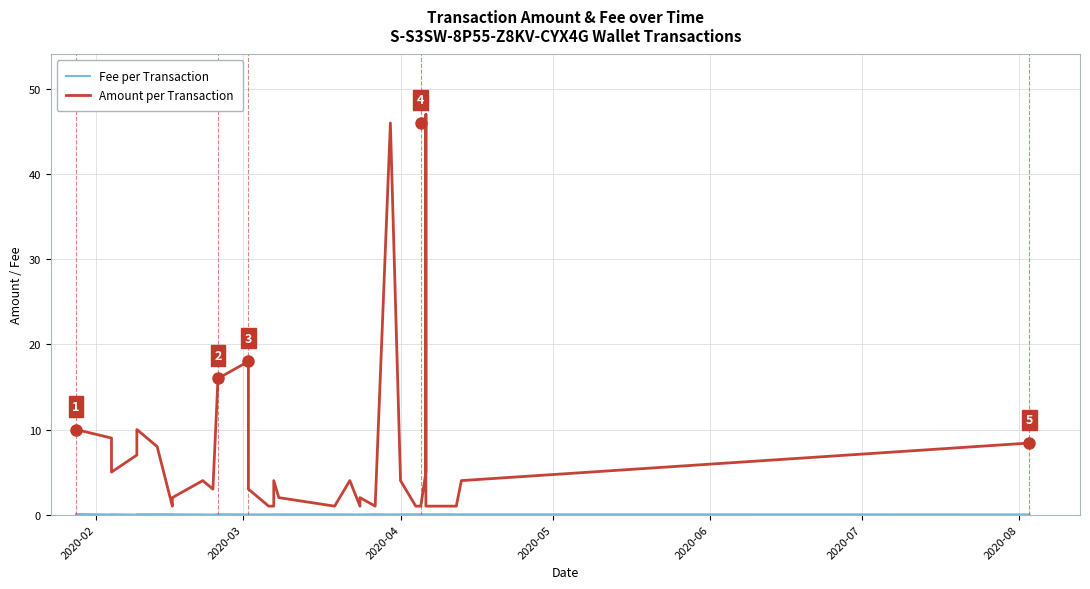

How many values in the Amount per Transaction series are below 4?

17